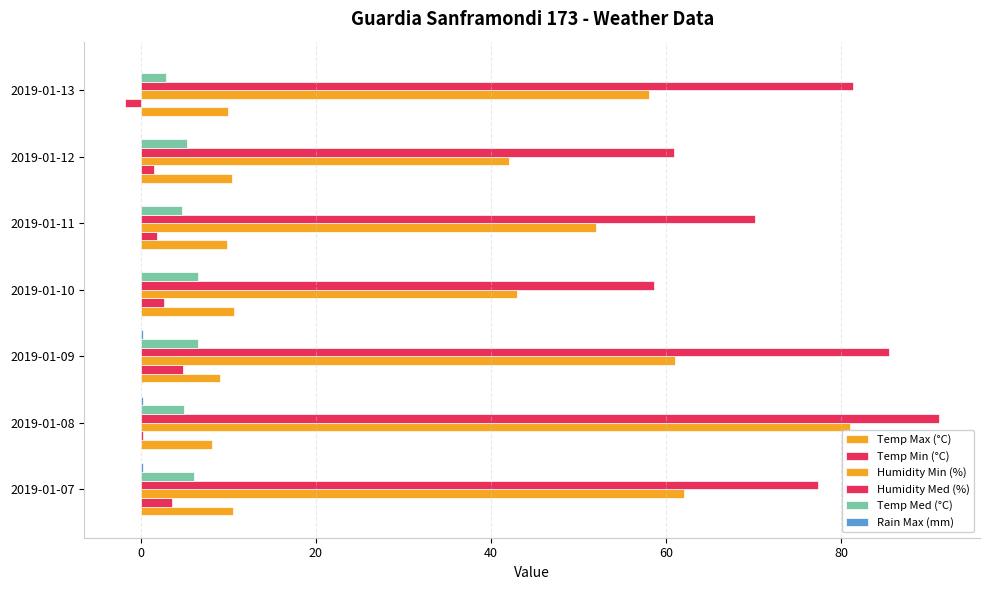

How many data points does each series have?

7